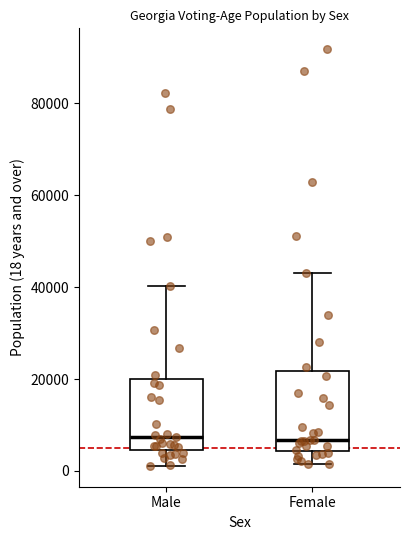

Where is the upper edge of the box for Male on the y-axis? The values are not printed on the chart, so give them approximately, as read against the axis.

20000